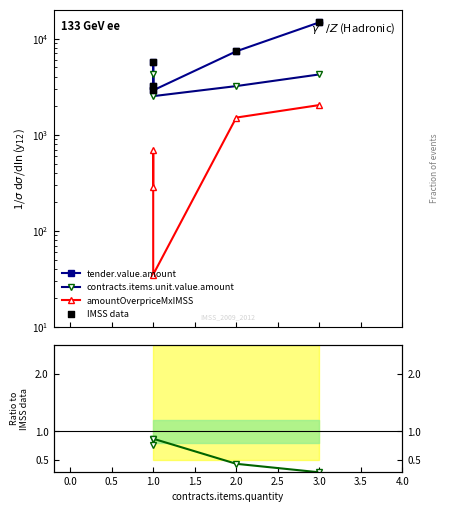

Which series has the largest Y range (max minus min)?

tender.value.amount